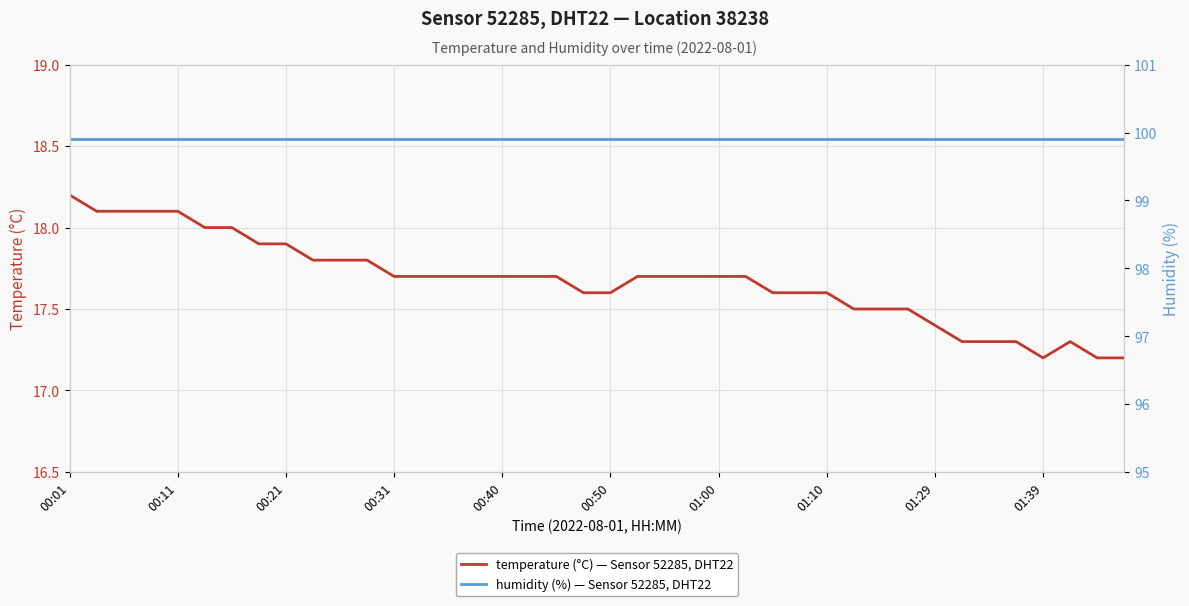

In temperature (°C) — Sensor 52285, DHT22, how many points are higher than both neighbors (excluding endpoints)?

1